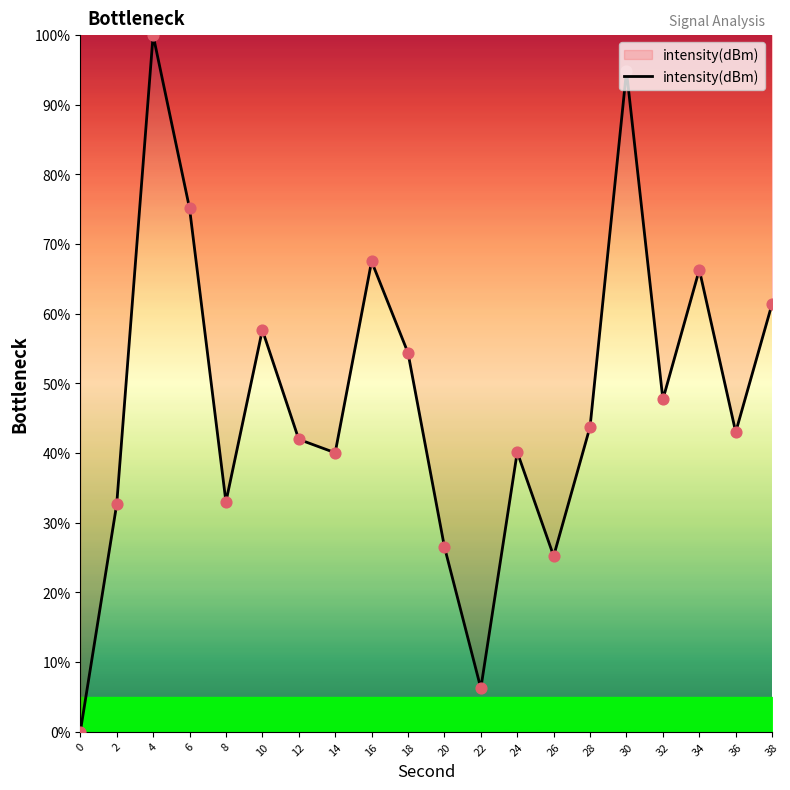

What is the change in value from 12 to 16?

+25.5